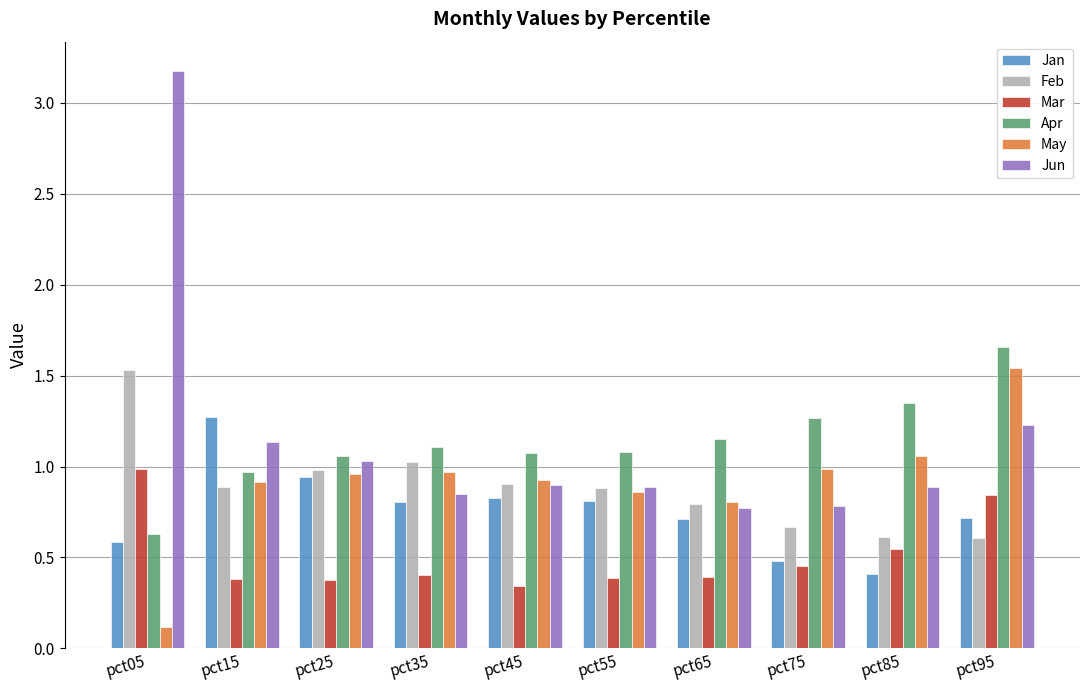

Is it true that May equals 1.4 at pct65?

False